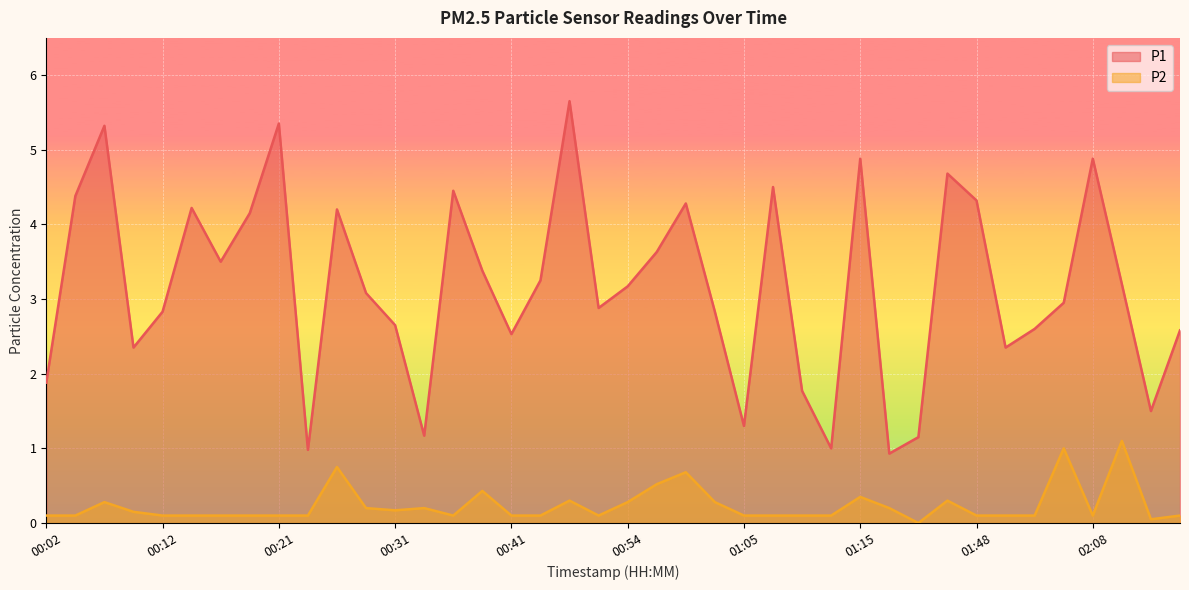

What is the spread (max minus min) of values at 01:15?

4.5